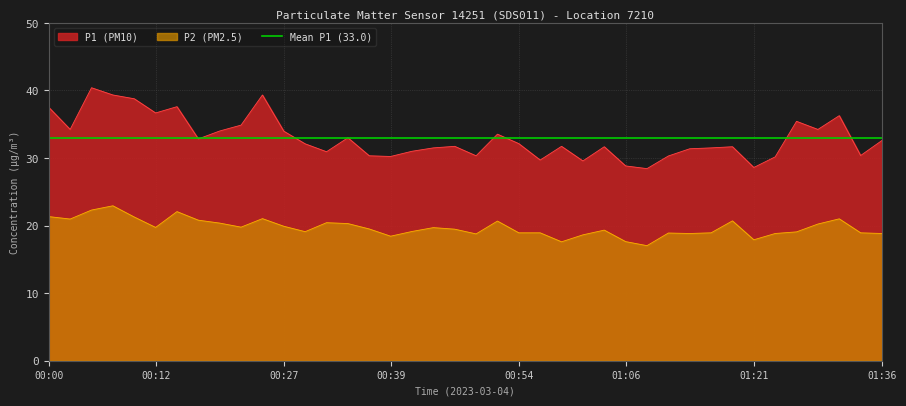

What is the average value of the P1 series?

33.0